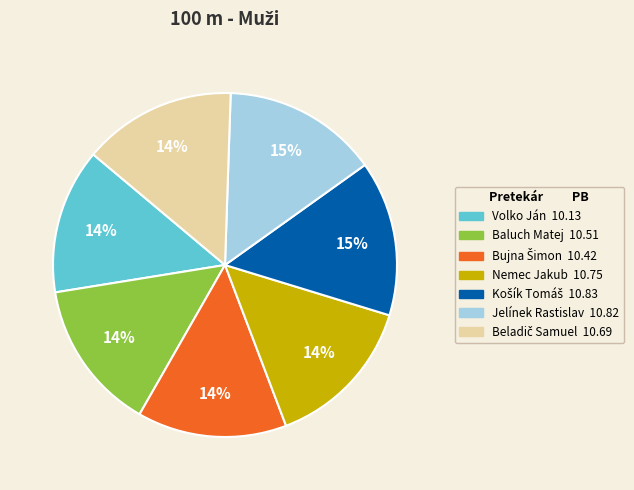

What percentage is the Volko Ján slice, to the nearest percent?

14%